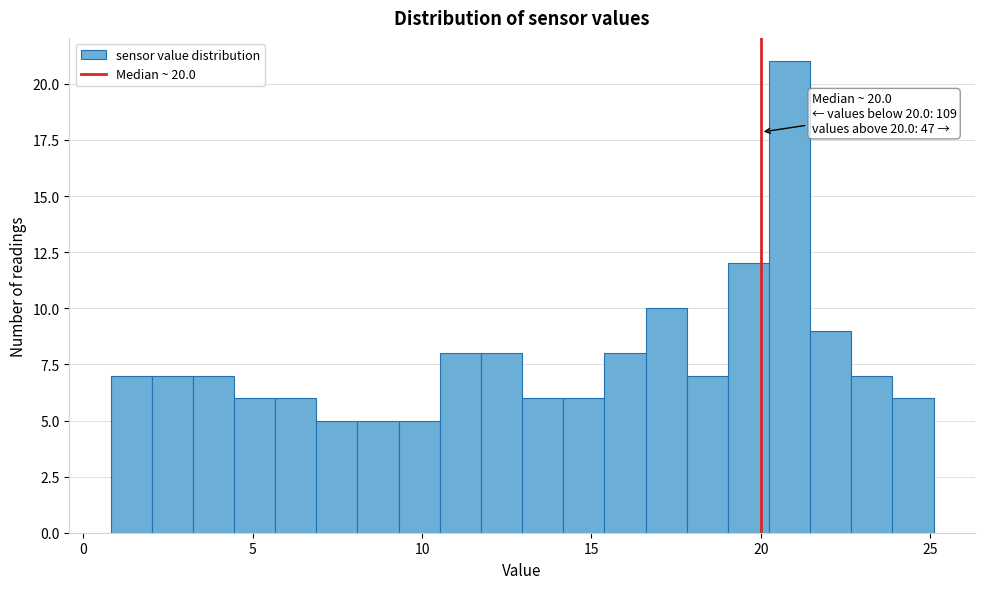

Around what value on the x-axis is the tallest bar? Give the approximate position of its centre, as read against the axis.

21.0